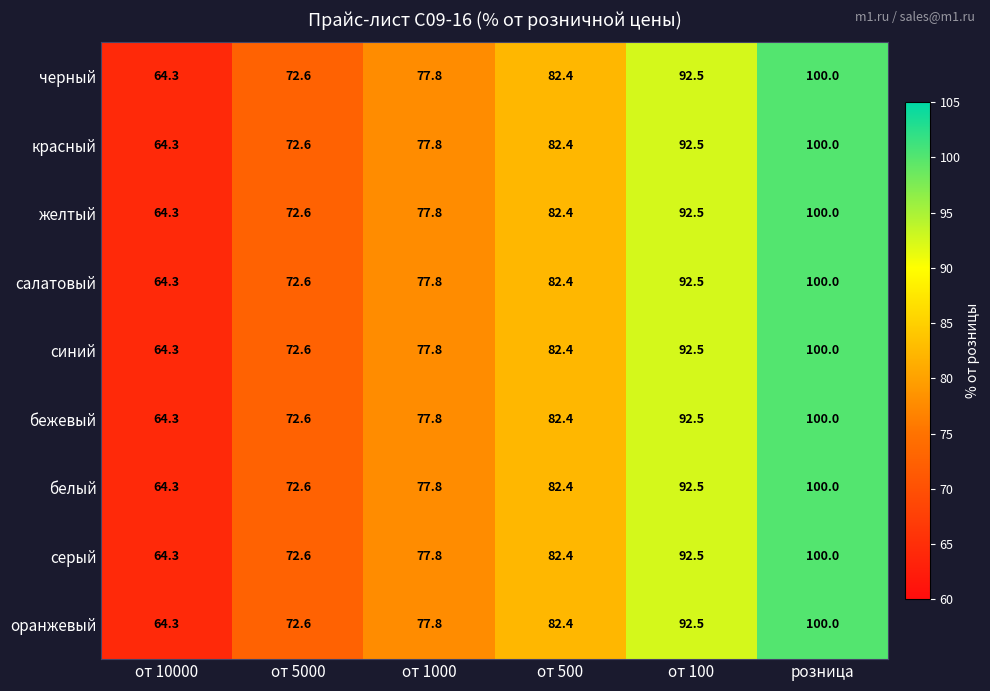

How many values in the серый series exceed 82?

3